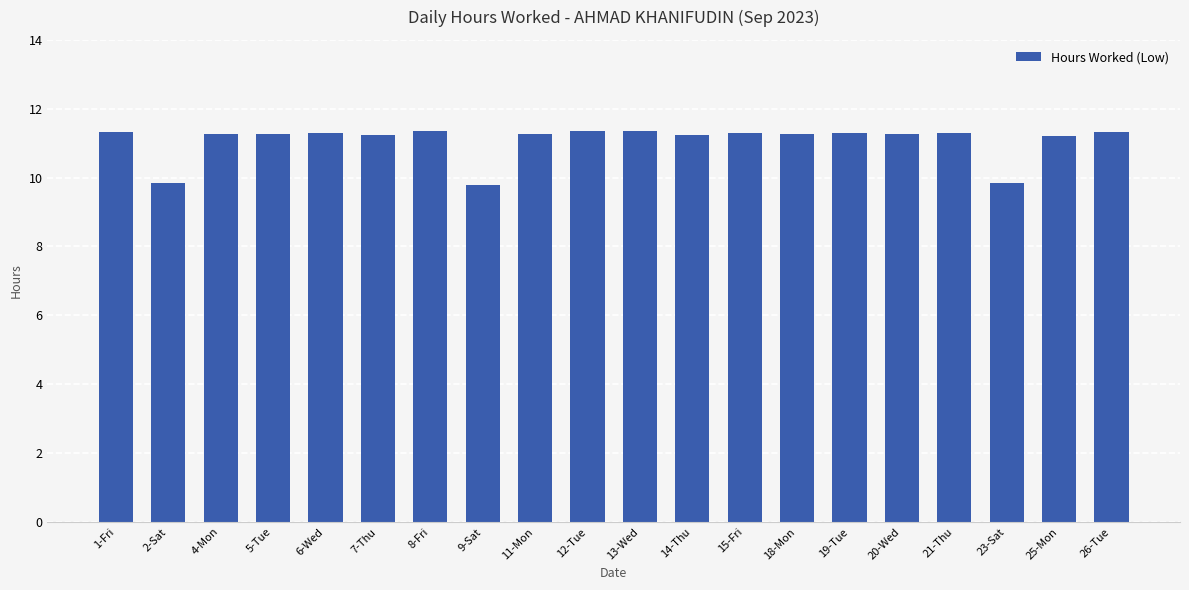

What is the minimum value shown in the chart?

9.8